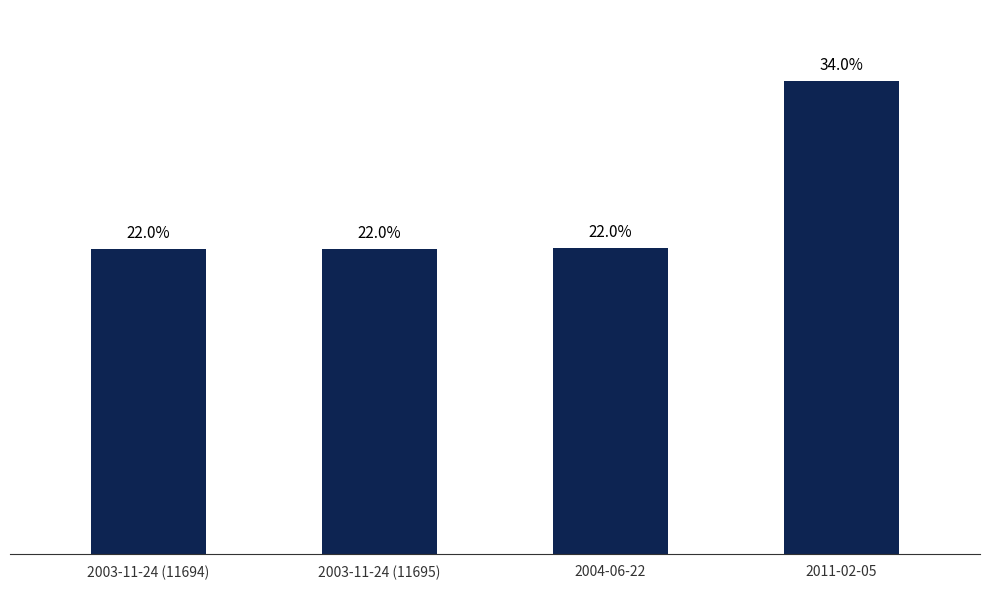

Are the bars horizontal?

No